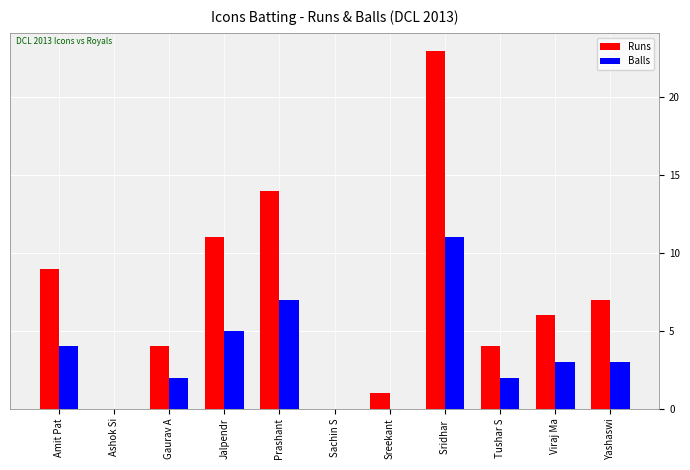

What is the maximum value shown in the chart?

23